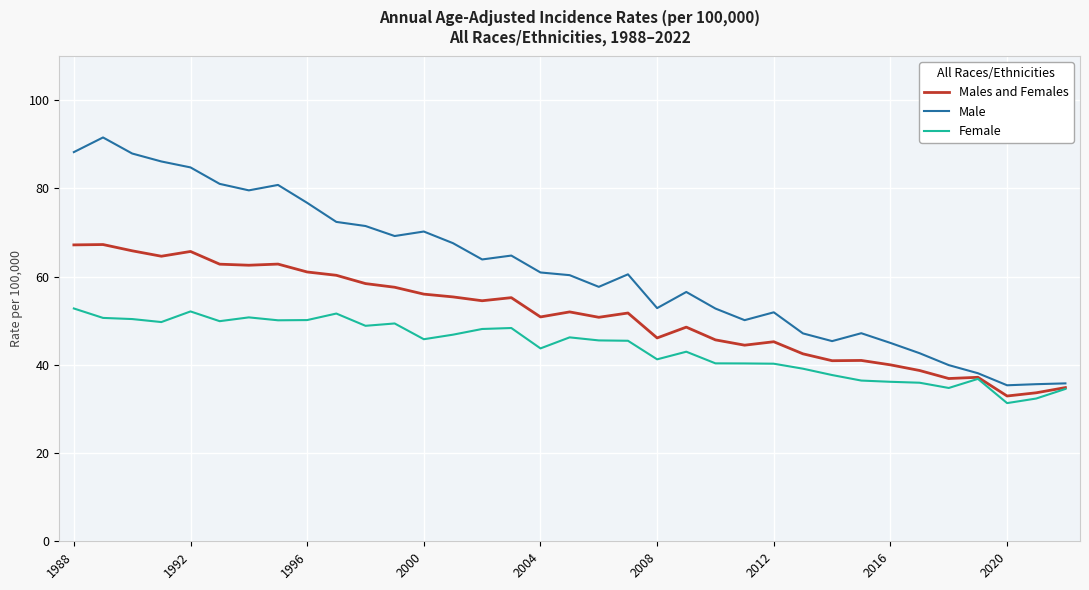

Rank the series by their average value, from highest to lowest.

Male, Males and Females, Female